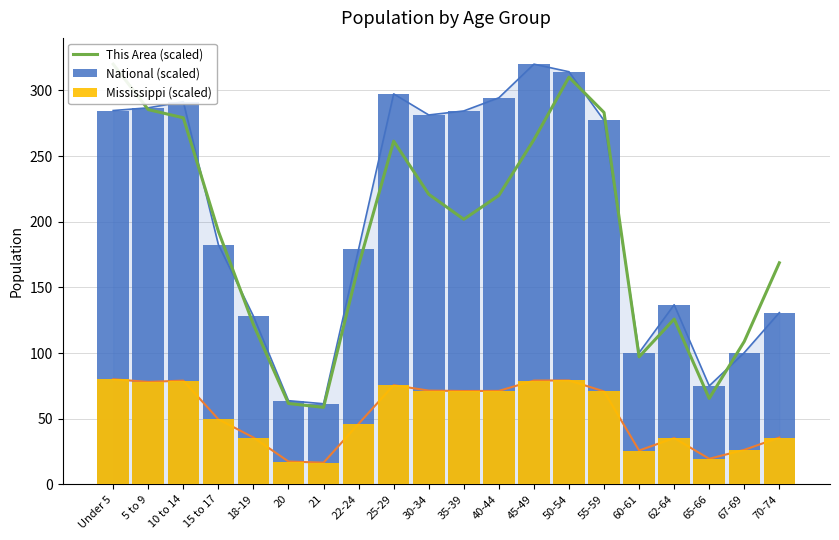

What is the label of the 9th bar from the left?

25-29